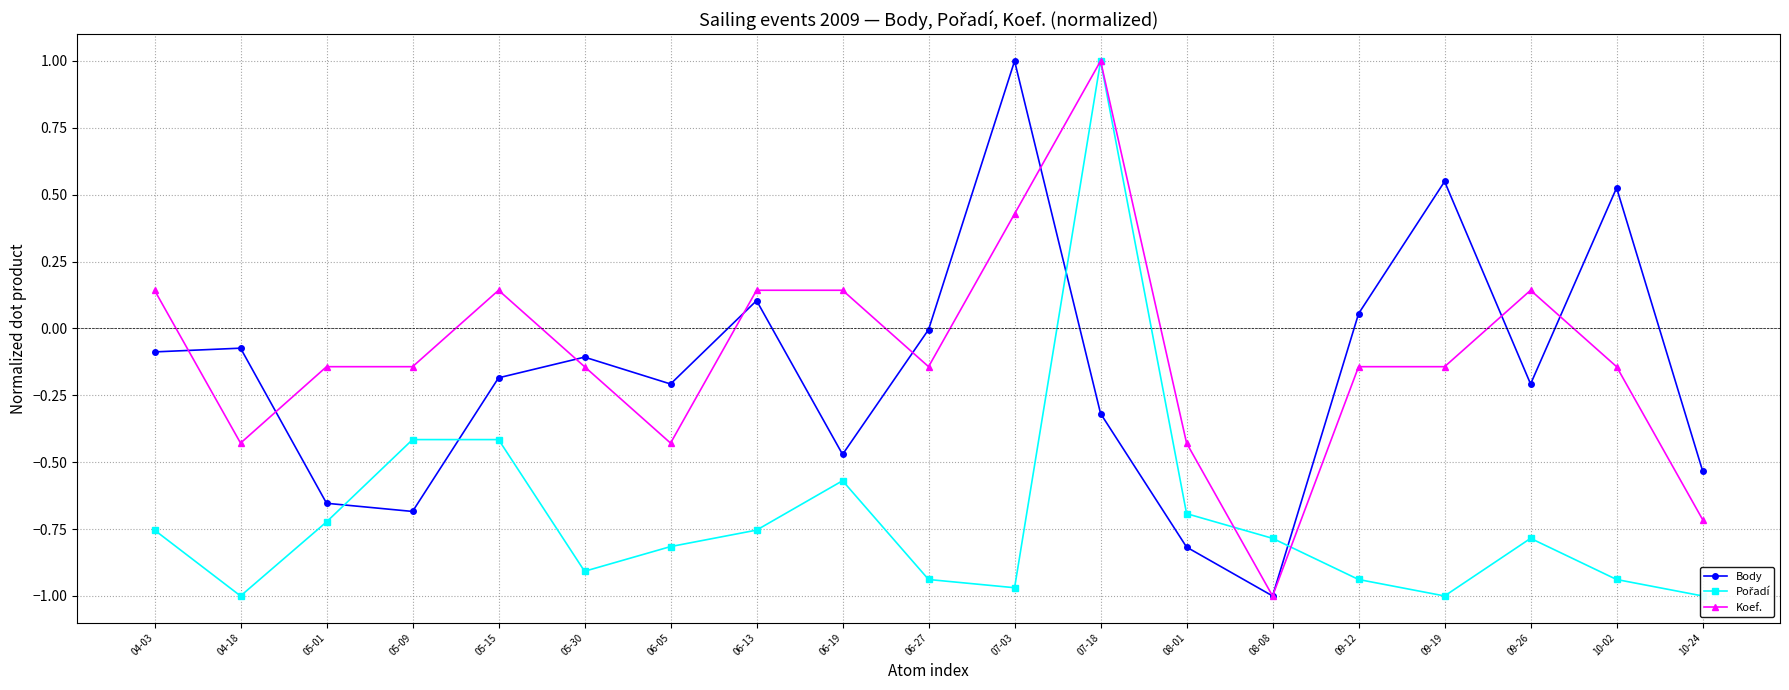

What is the label of the 13th point from the right?

06-05